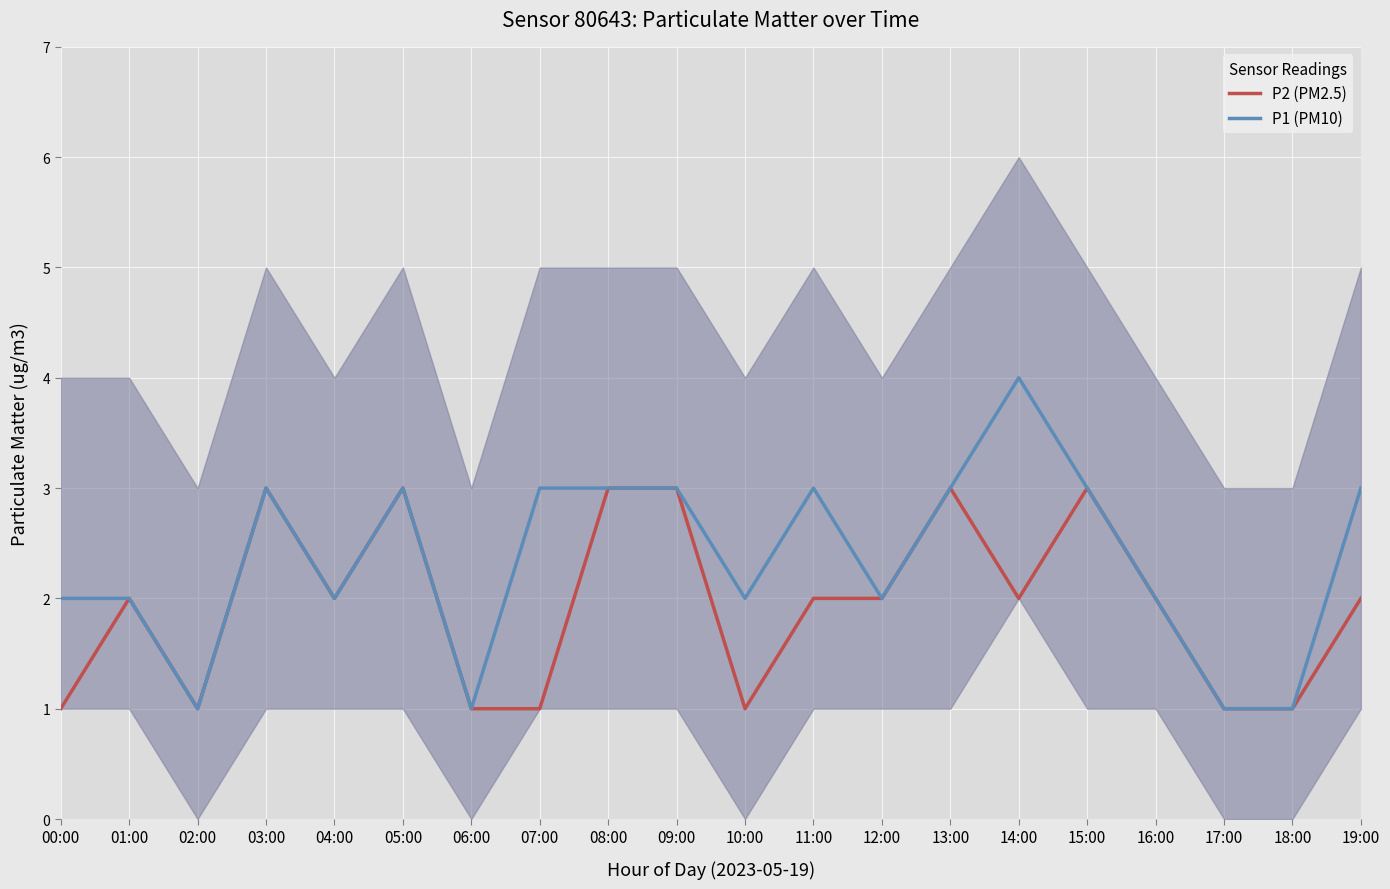

Which series has the largest total across all categories?

P1 (PM10)